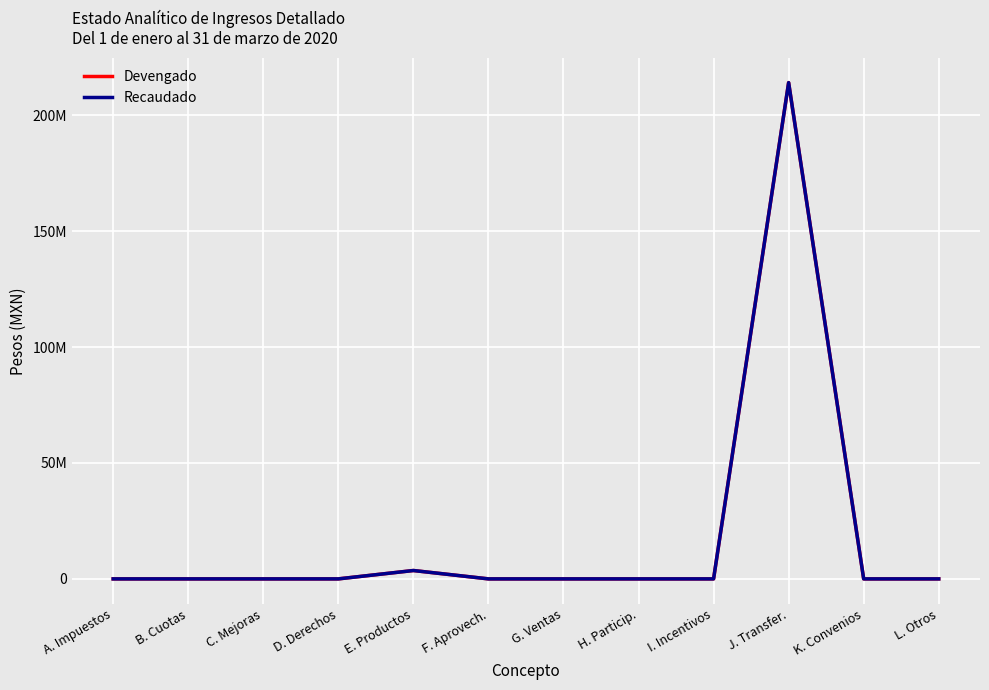

Is this an area chart (filled region under the line)?

No